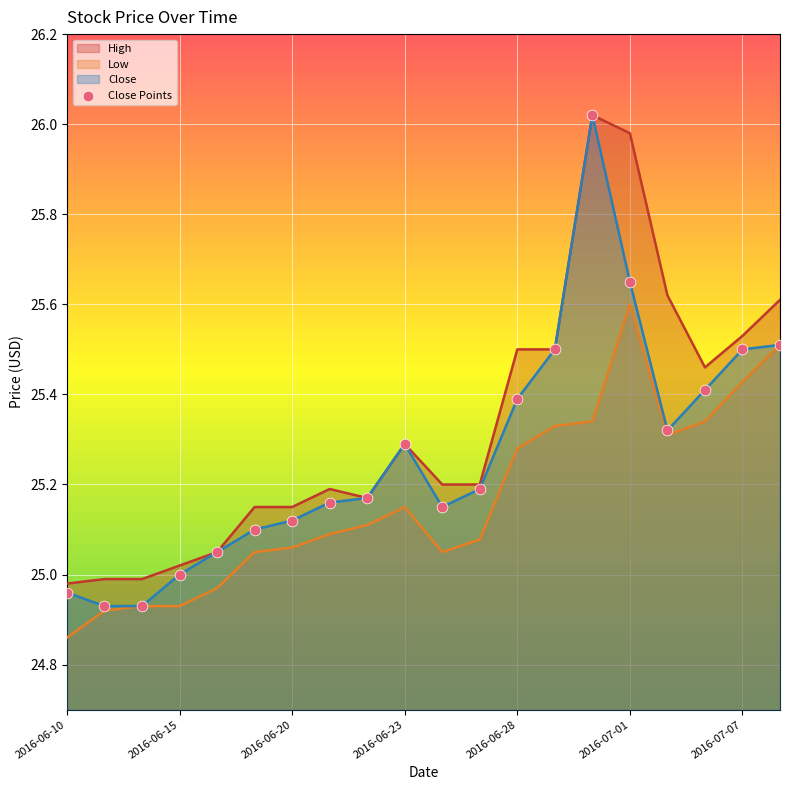

What is the total value across all series at 2016-07-06?

76.2